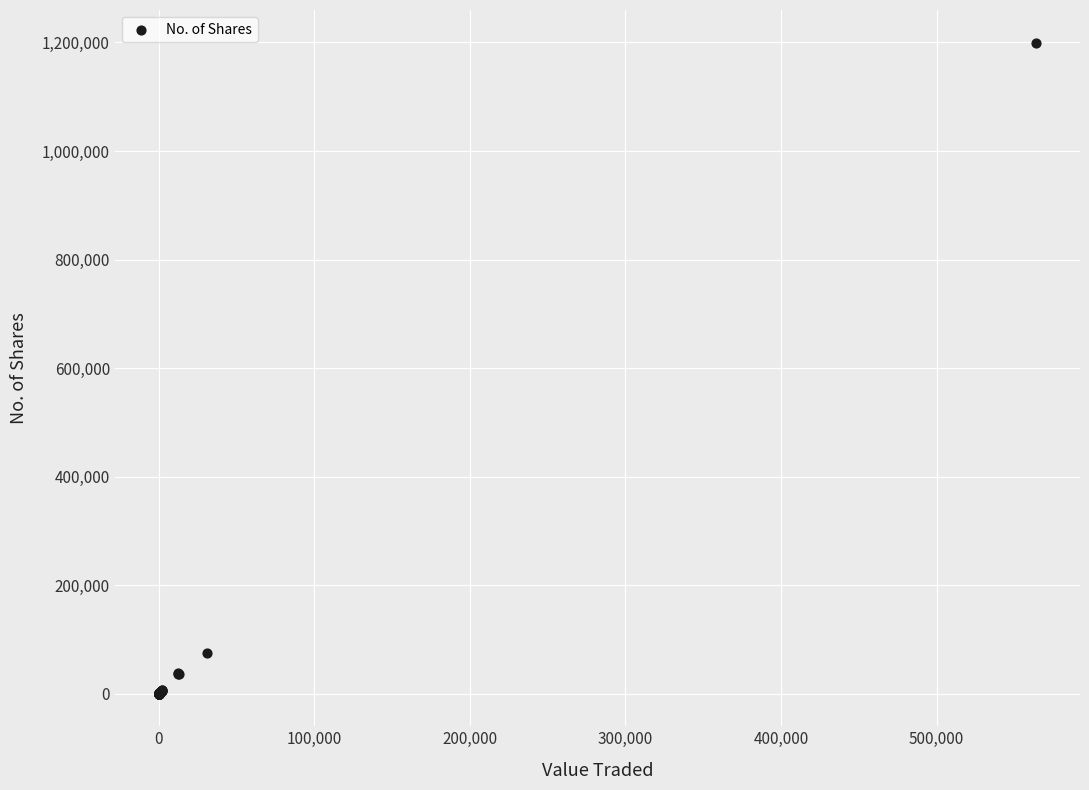

What Y value in the scatter plot is closest to 599932?

75643